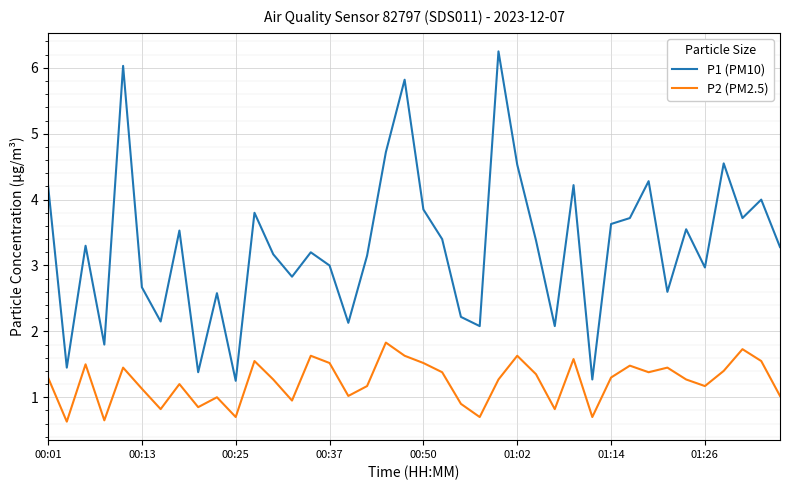

Which series has the largest total across all categories?

P1 (PM10)